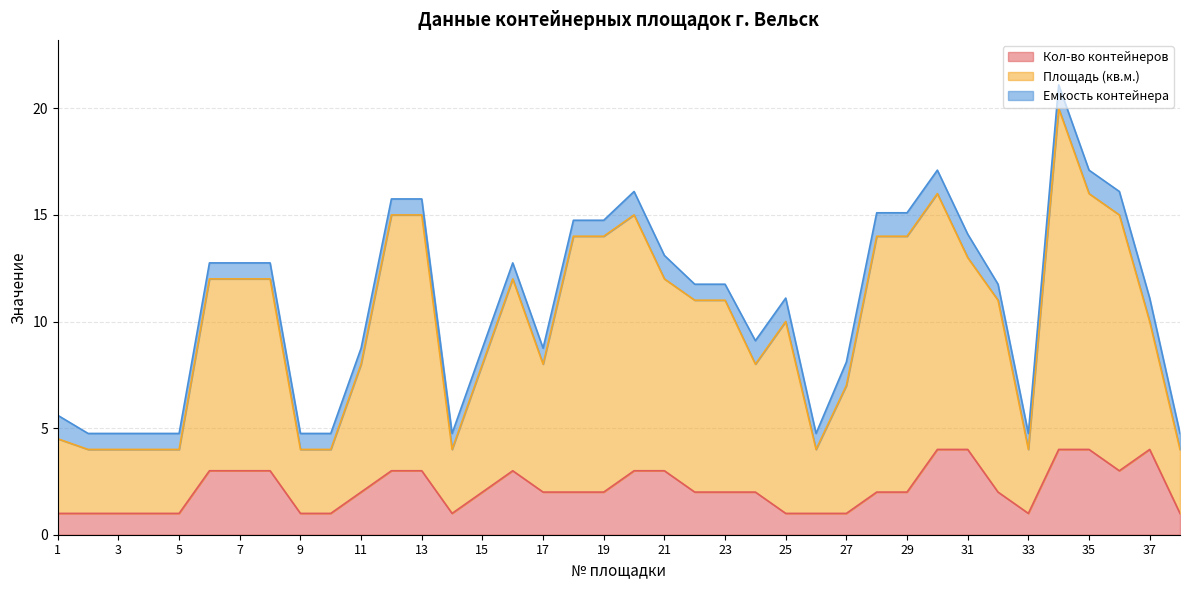

Does the chart display data point markers on the line(s)?

No